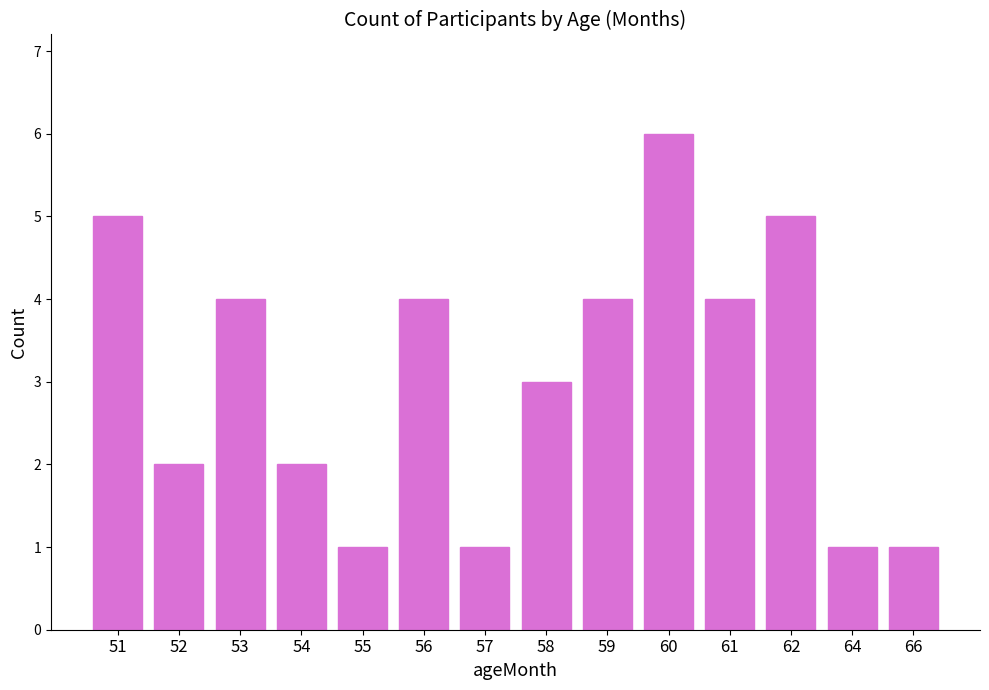

What is the maximum value shown in the chart?

6